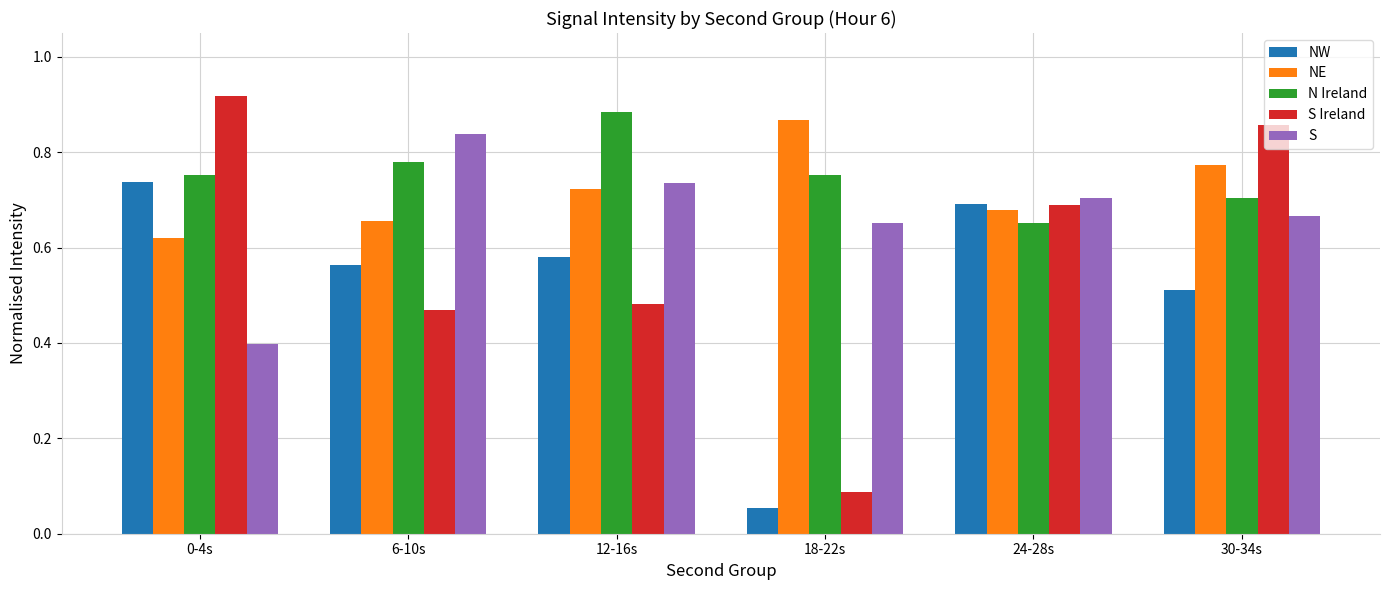

Where is N Ireland nearest to the value 0?

24-28s